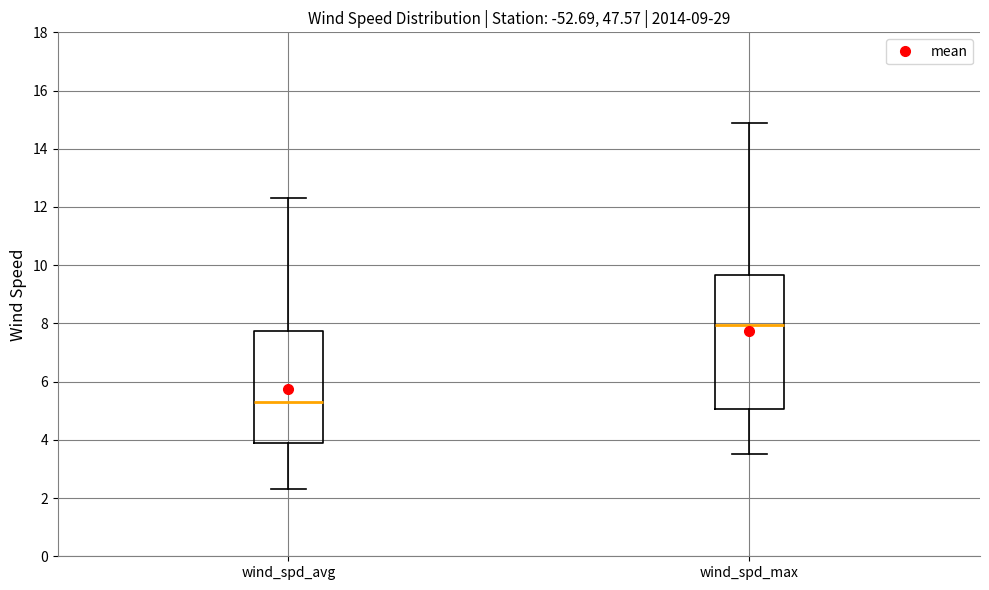

Reading left to right, transcribe this box plot: for each box, give where its median line is, the range the box spans, and where its two whiskers end, as read against the y-axis. The values are not printed on the chart, so give them approximately, as read against the axis.

wind_spd_avg: median 5.4, box 4.0 to 7.8, whiskers 2.4 to 12.4
wind_spd_max: median 8.0, box 5.0 to 9.6, whiskers 3.6 to 15.0